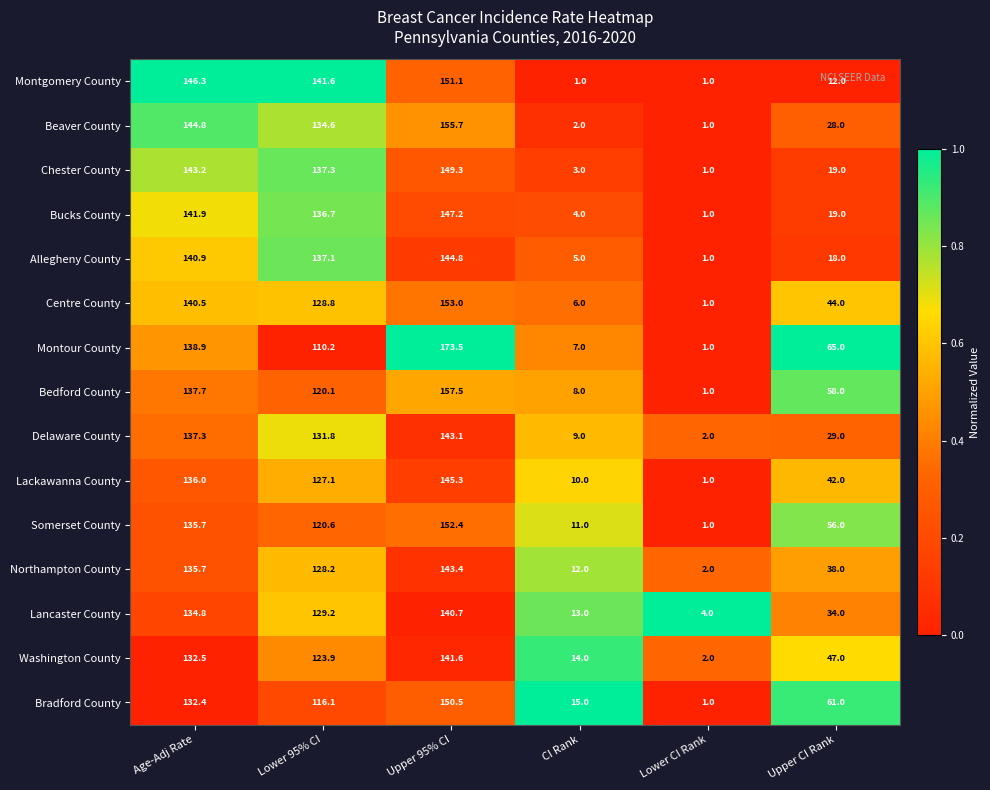

True or false: Lackawanna County has a value of 57.9 at Upper 95% CI.

False